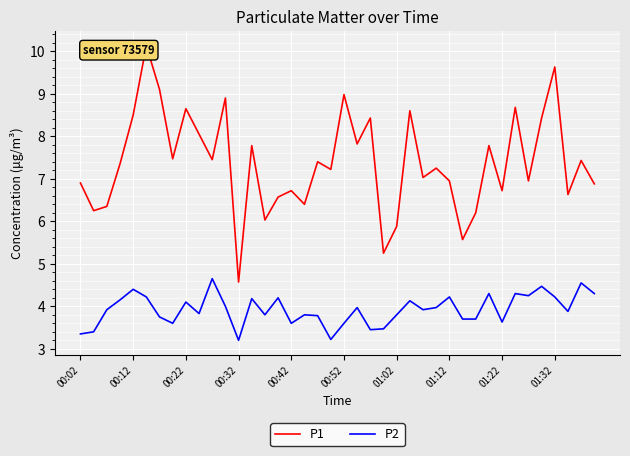

What is the value of the P1 point at the 26th from the left?

8.6